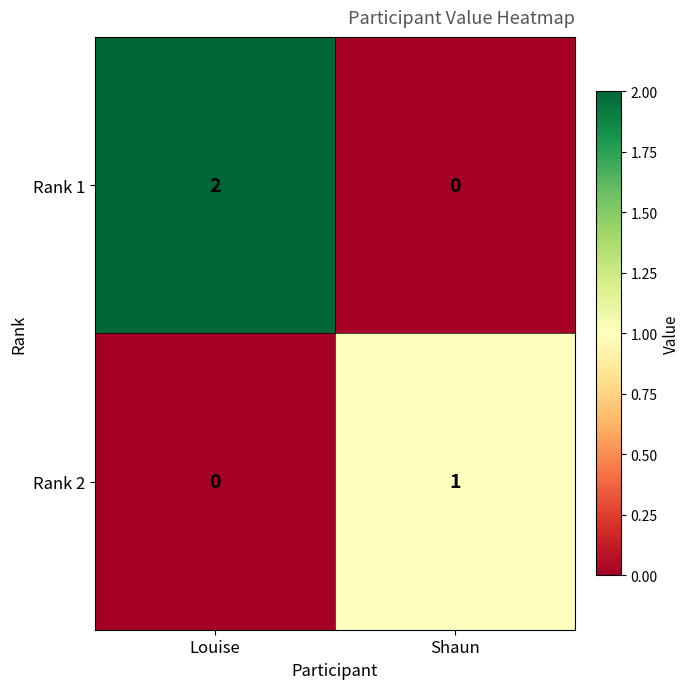

Is it true that Rank 1 equals 0 at Shaun?

True